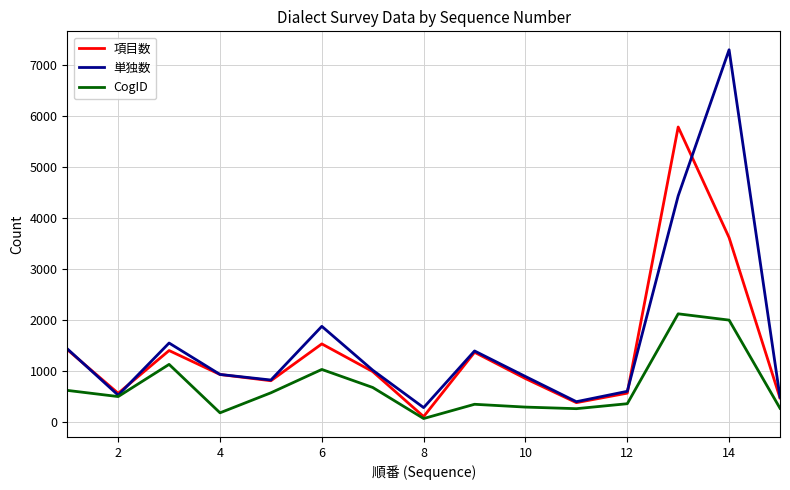

What is the highest value of the 項目数 series?

5780